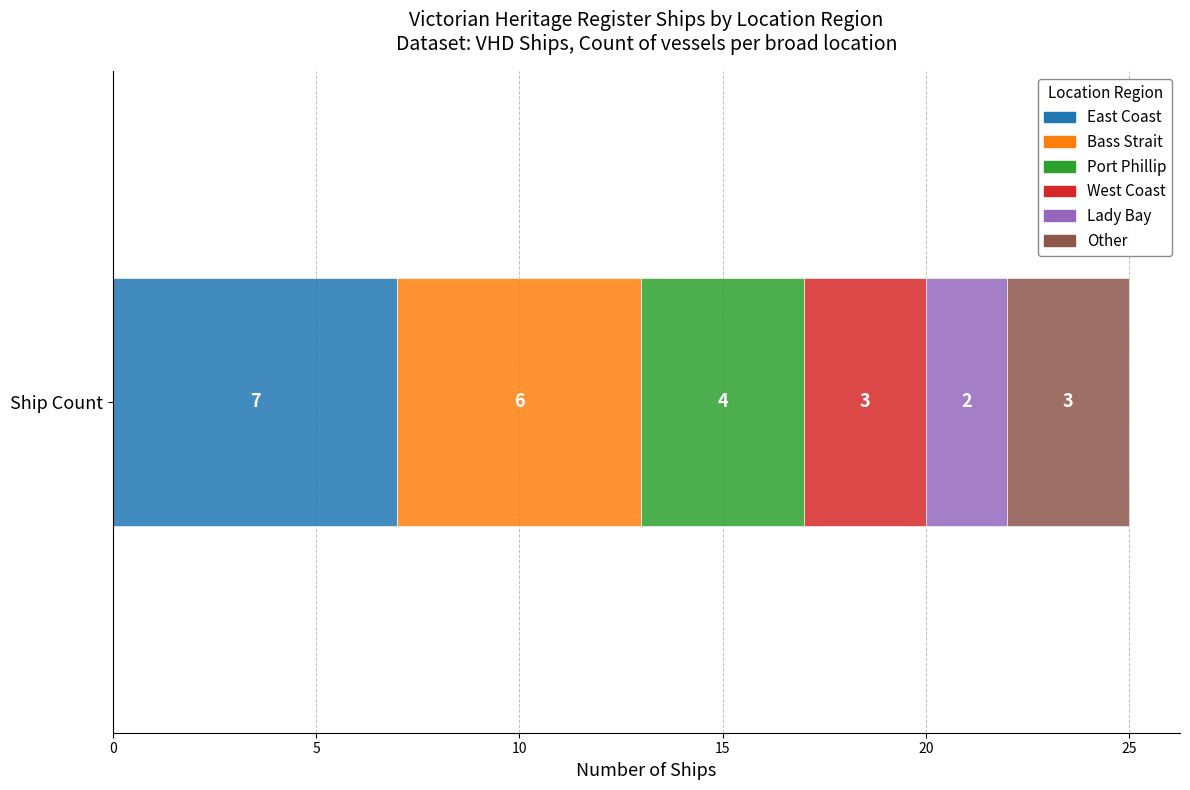

What is the highest value of the East Coast series?

7